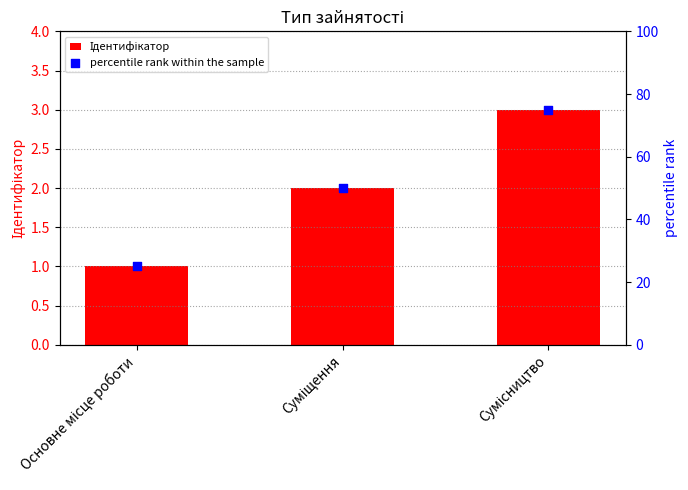

What is the total value across all series at Сумісництво?

78